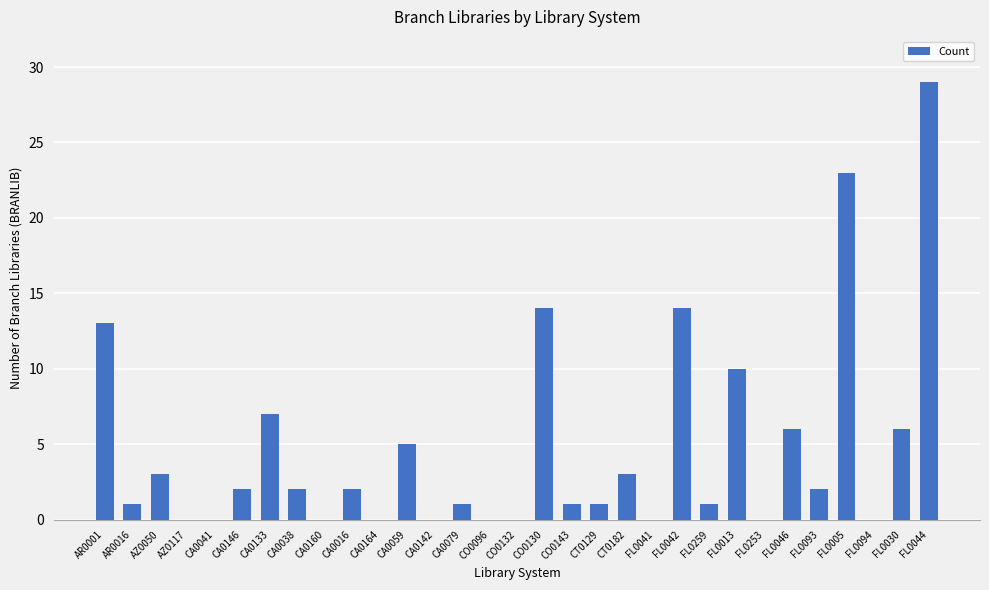

True or false: the data shows 1 at CA0059.

False